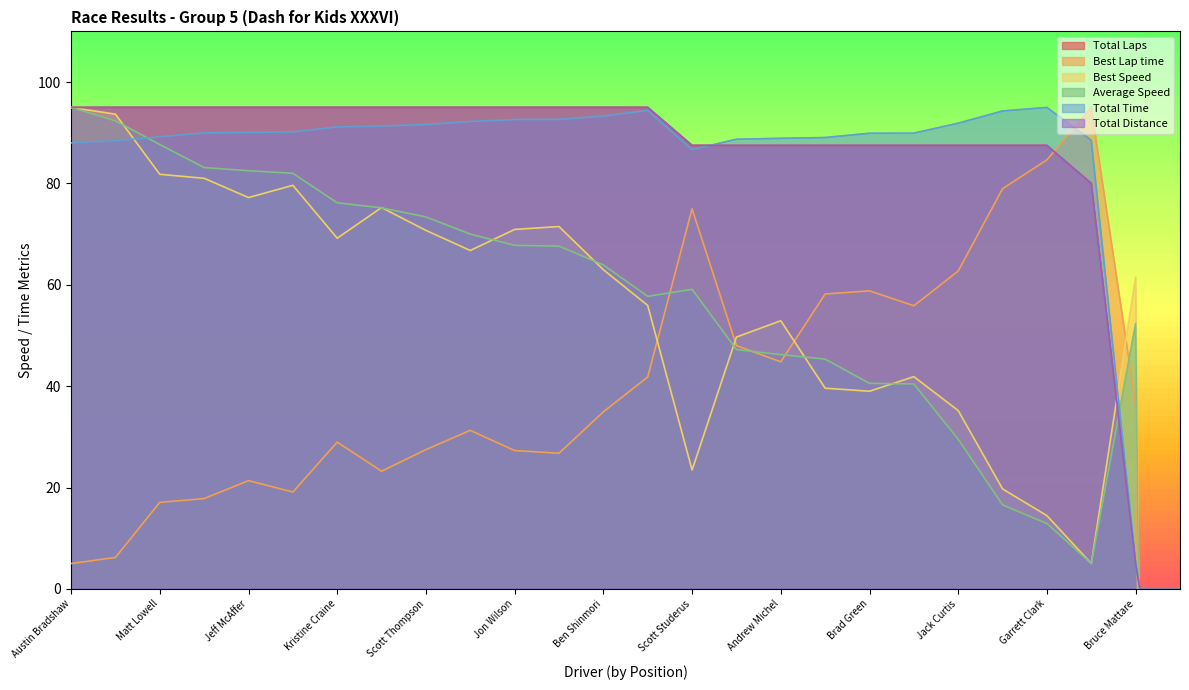

Reading left to right, what are all the values shown in this chart?

Total Laps: Austin Bradshaw=95.0	Joe Harlan=95.0	Matt Lowell=95.0	Adam Achepohl=95.0	Jeff McAffer=95.0	Colin Koehler=95.0	Kristine Craine=95.0	Josh Voigt=95.0	Scott Thompson=95.0	Danny Bradshaw=95.0	Jon Wilson=95.0	J. David Orem=95.0	Ben Shinmori=95.0	Roldan de Guzman=95.0	Scott Studerus=87.5	Gary Rigdon=87.5	Andrew Michel=87.5	Ann Doherty=87.5	Brad Green=87.5	John Connelly=87.5	Jack Curtis=87.5	Charles Matschek=87.5	Garrett Clark=87.5	Fil Alleva=80.0	Bruce Mattare=5.0	Sean Hester=-47.5
Best Lap time: Austin Bradshaw=5.0	Joe Harlan=6.2	Matt Lowell=17.1	Adam Achepohl=17.8	Jeff McAffer=21.4	Colin Koehler=19.1	Kristine Craine=29.0	Josh Voigt=23.2	Scott Thompson=27.5	Danny Bradshaw=31.3	Jon Wilson=27.3	J. David Orem=26.8	Ben Shinmori=34.9	Roldan de Guzman=41.8	Scott Studerus=75.0	Gary Rigdon=48.0	Andrew Michel=44.8	Ann Doherty=58.2	Brad Green=58.8	John Connelly=55.9	Jack Curtis=62.7	Charles Matschek=79.0	Garrett Clark=84.7	Fil Alleva=95.0	Bruce Mattare=36.4	Sean Hester=-825.7
Best Speed: Austin Bradshaw=95.0	Joe Harlan=93.7	Matt Lowell=81.8	Adam Achepohl=81.0	Jeff McAffer=77.2	Colin Koehler=79.6	Kristine Craine=69.2	Josh Voigt=75.2	Scott Thompson=70.7	Danny Bradshaw=66.8	Jon Wilson=70.9	J. David Orem=71.5	Ben Shinmori=63.0	Roldan de Guzman=55.9	Scott Studerus=23.4	Gary Rigdon=49.7	Andrew Michel=52.9	Ann Doherty=39.6	Brad Green=39.0	John Connelly=41.9	Jack Curtis=35.2	Charles Matschek=19.7	Garrett Clark=14.4	Fil Alleva=5.0	Bruce Mattare=61.5	Sean Hester=-825.7
Average Speed: Austin Bradshaw=95.0	Joe Harlan=92.4	Matt Lowell=87.7	Adam Achepohl=83.1	Jeff McAffer=82.5	Colin Koehler=82.0	Kristine Craine=76.2	Josh Voigt=75.2	Scott Thompson=73.4	Danny Bradshaw=70.0	Jon Wilson=67.8	J. David Orem=67.6	Ben Shinmori=63.9	Roldan de Guzman=57.7	Scott Studerus=59.1	Gary Rigdon=47.2	Andrew Michel=46.2	Ann Doherty=45.3	Brad Green=40.6	John Connelly=40.4	Jack Curtis=29.5	Charles Matschek=16.6	Garrett Clark=12.9	Fil Alleva=5.0	Bruce Mattare=52.3	Sean Hester=-733.7
Total Time: Austin Bradshaw=88.0	Joe Harlan=88.4	Matt Lowell=89.2	Adam Achepohl=90.0	Jeff McAffer=90.1	Colin Koehler=90.2	Kristine Craine=91.2	Josh Voigt=91.3	Scott Thompson=91.6	Danny Bradshaw=92.2	Jon Wilson=92.6	J. David Orem=92.6	Ben Shinmori=93.3	Roldan de Guzman=94.4	Scott Studerus=86.7	Gary Rigdon=88.7	Andrew Michel=88.9	Ann Doherty=89.1	Brad Green=89.9	John Connelly=89.9	Jack Curtis=91.9	Charles Matschek=94.3	Garrett Clark=95.0	Fil Alleva=88.5	Bruce Mattare=5.0	Sean Hester=-47.7
Total Distance: Austin Bradshaw=95.0	Joe Harlan=95.0	Matt Lowell=95.0	Adam Achepohl=95.0	Jeff McAffer=95.0	Colin Koehler=95.0	Kristine Craine=95.0	Josh Voigt=95.0	Scott Thompson=95.0	Danny Bradshaw=95.0	Jon Wilson=95.0	J. David Orem=95.0	Ben Shinmori=95.0	Roldan de Guzman=95.0	Scott Studerus=87.5	Gary Rigdon=87.5	Andrew Michel=87.5	Ann Doherty=87.5	Brad Green=87.5	John Connelly=87.5	Jack Curtis=87.5	Charles Matschek=87.5	Garrett Clark=87.5	Fil Alleva=80.0	Bruce Mattare=5.0	Sean Hester=-47.5